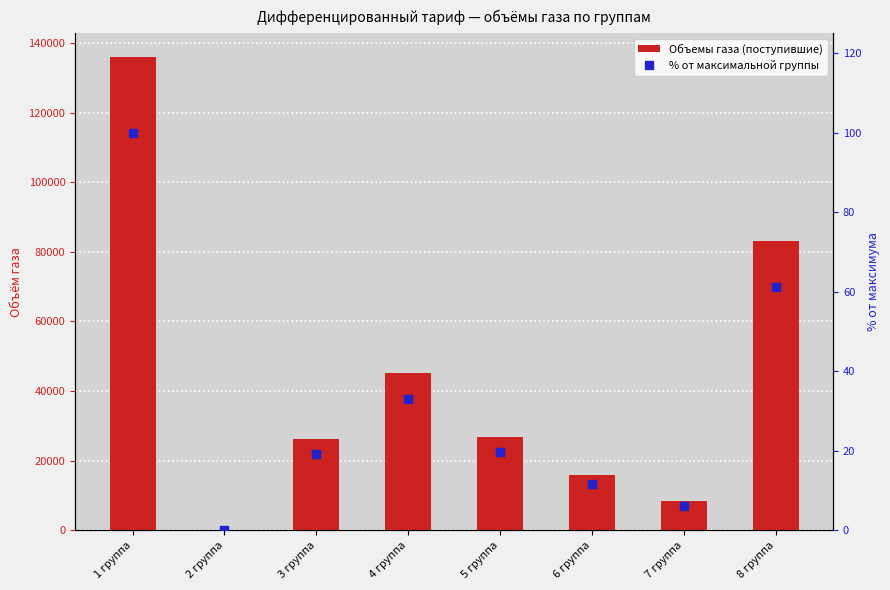

List the labels in order of % от максимальной группы value, smallest first.

2 группа, 7 группа, 6 группа, 3 группа, 5 группа, 4 группа, 8 группа, 1 группа